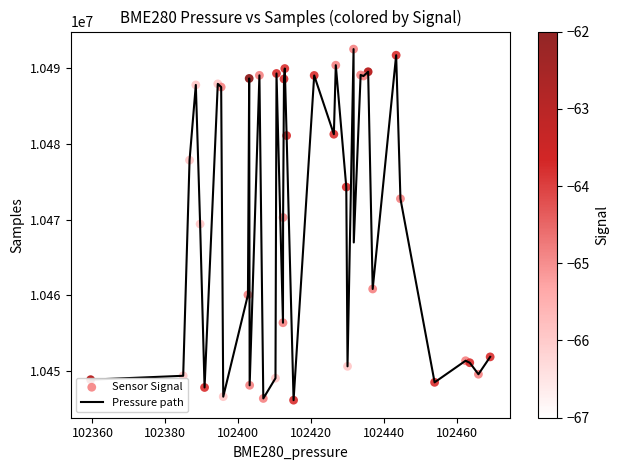

What is the smallest value displayed?

10446203